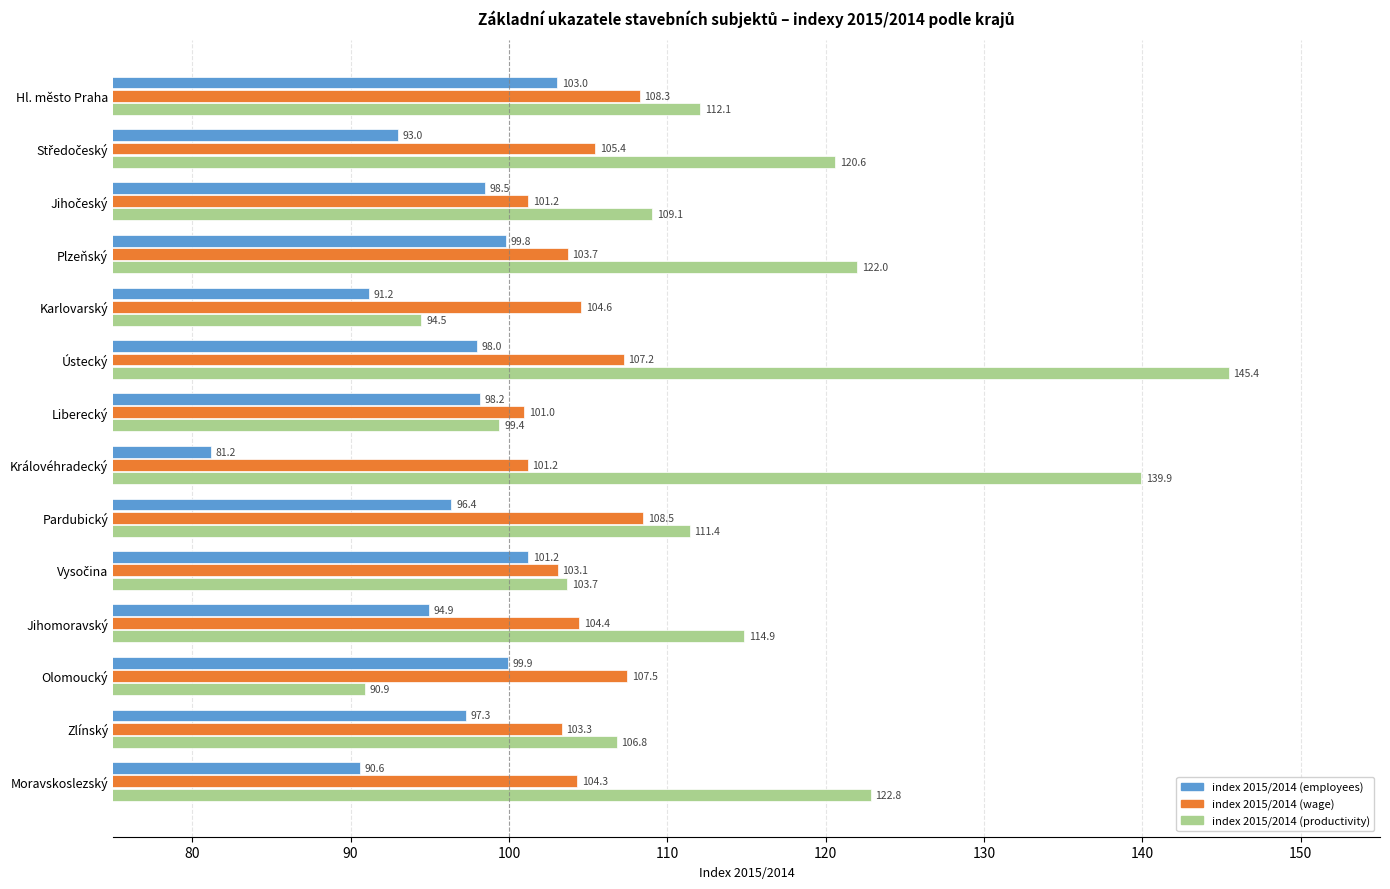

Where is index 2015/2014 (wage) nearest to the value 104?

Plzeňský